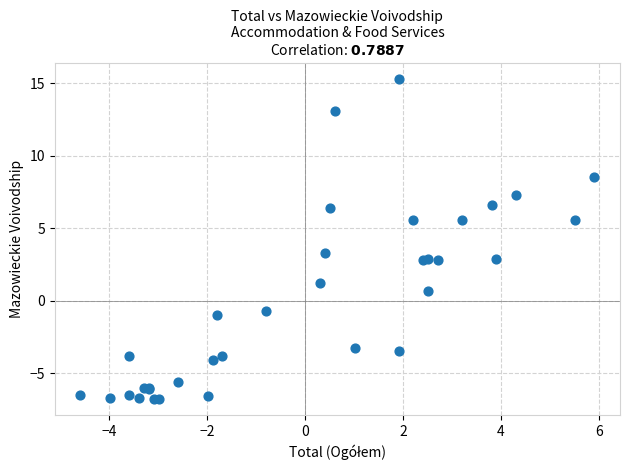

What Y value in the scatter plot is closest to 4?

3.3